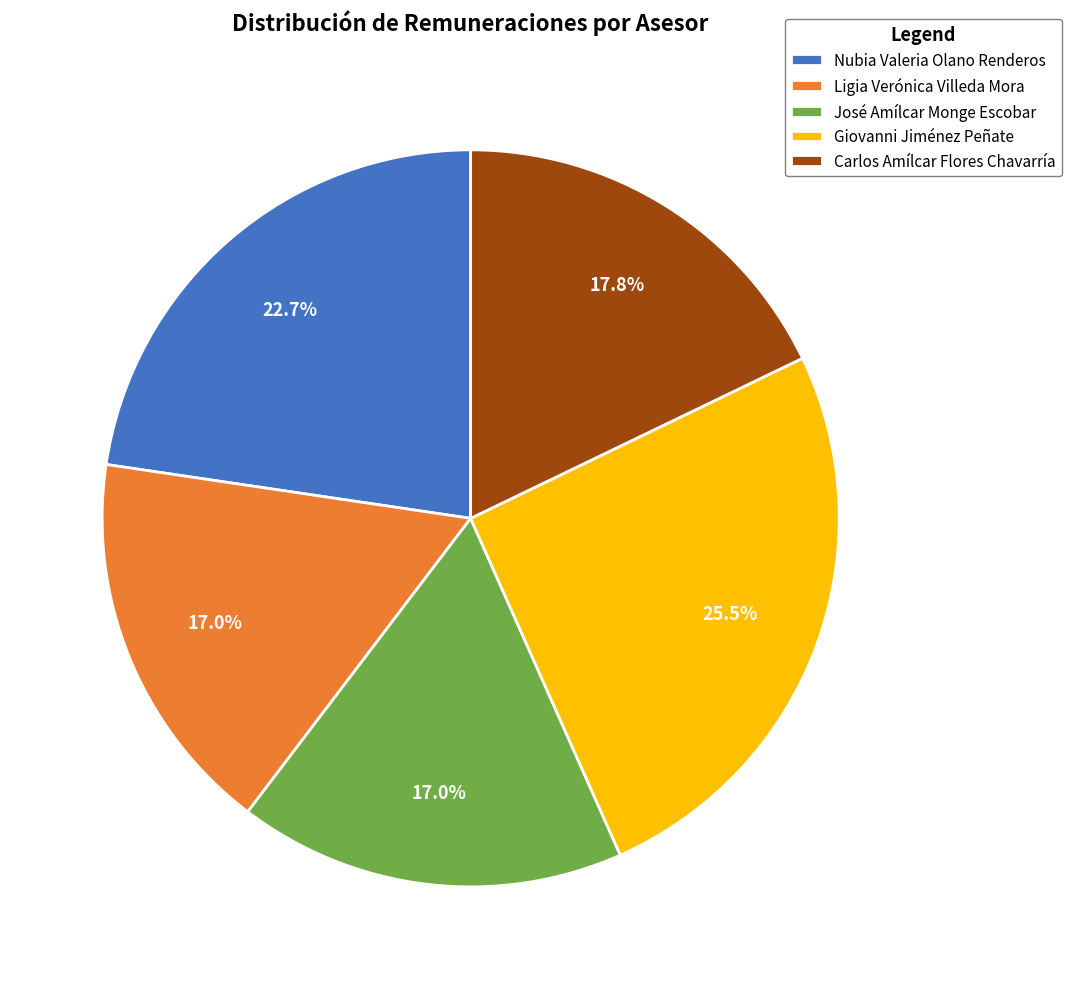

To the nearest percent, what portion does Carlos Amílcar Flores Chavarría represent?

18%